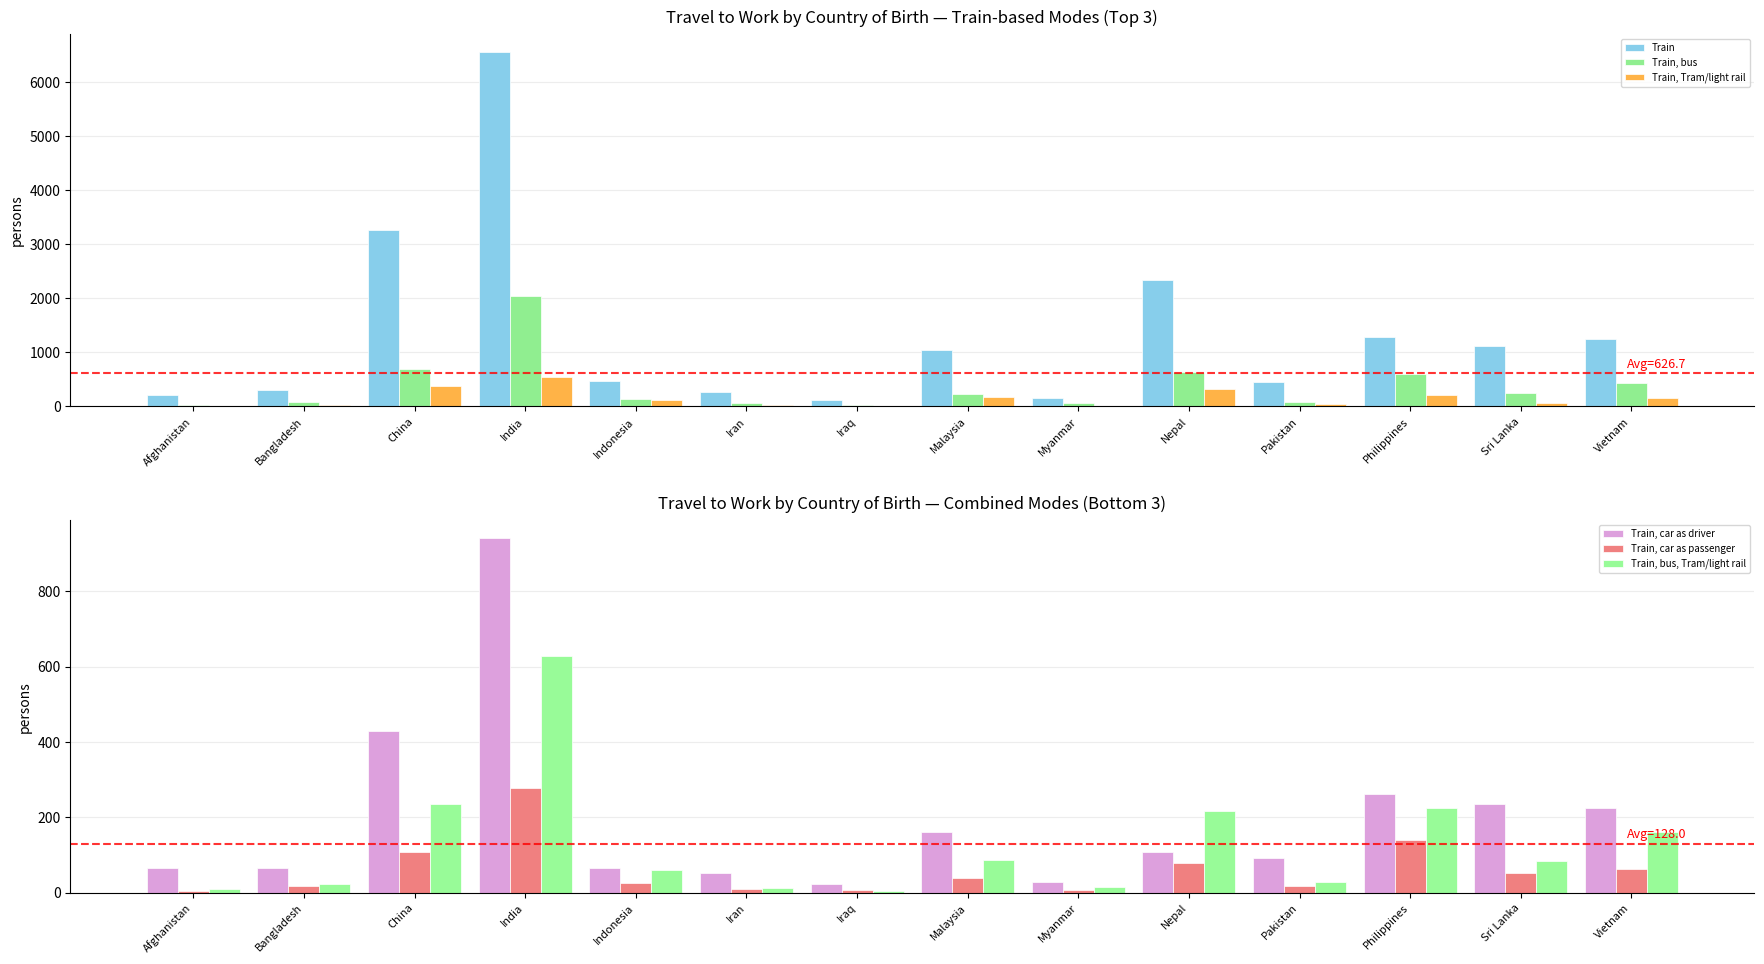

At which category does the chart reach its minimum across all series?

Afghanistan